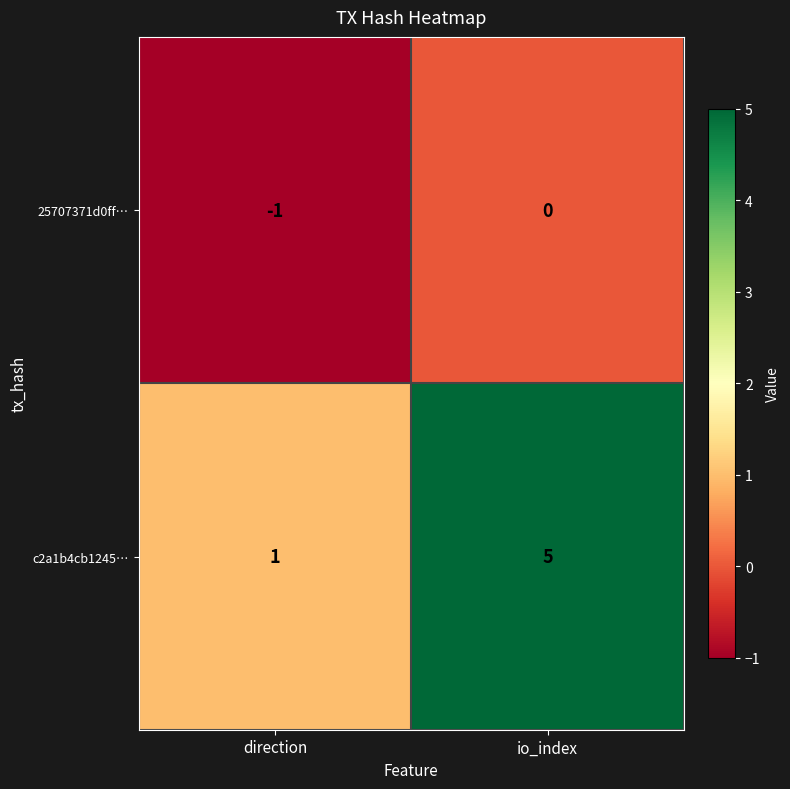

Between direction and io_index, which series saw the biggest shift?

c2a1b4cb1245…